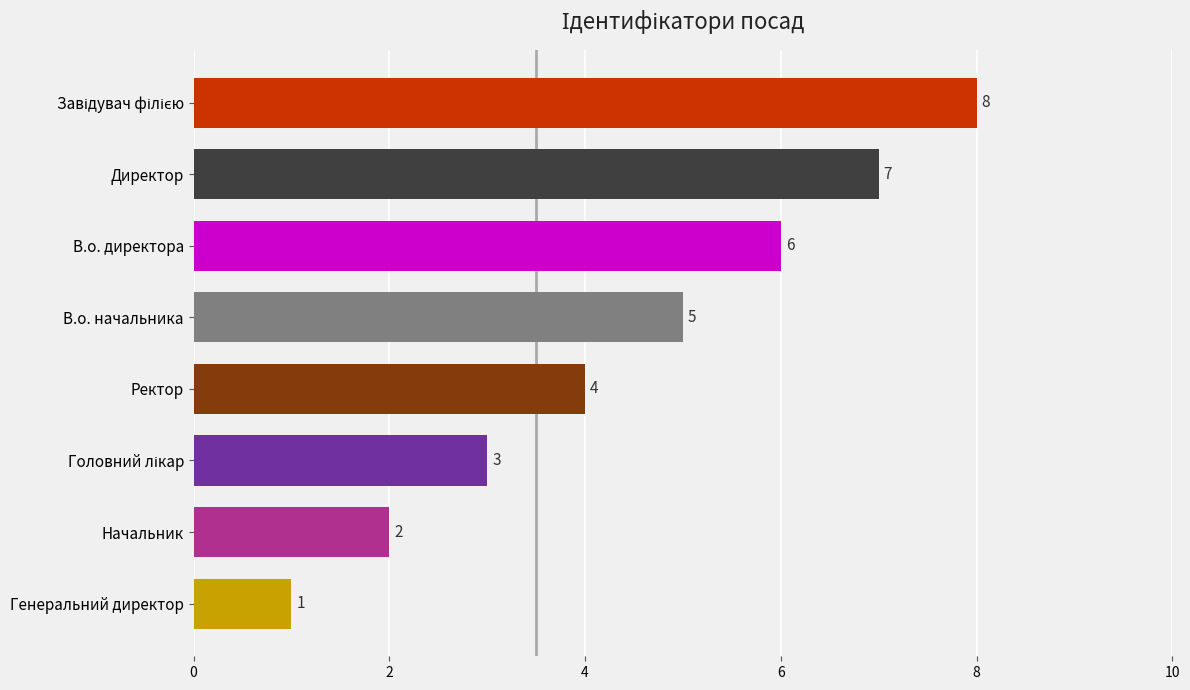

What is the difference between the maximum and second lowest values?

6